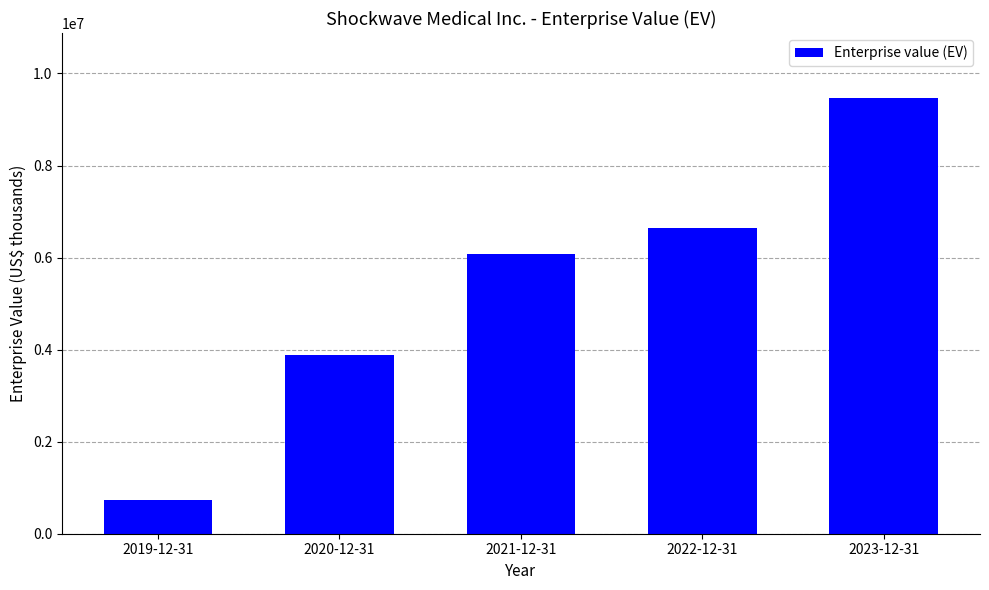

How many distinct data groups are displayed?

1